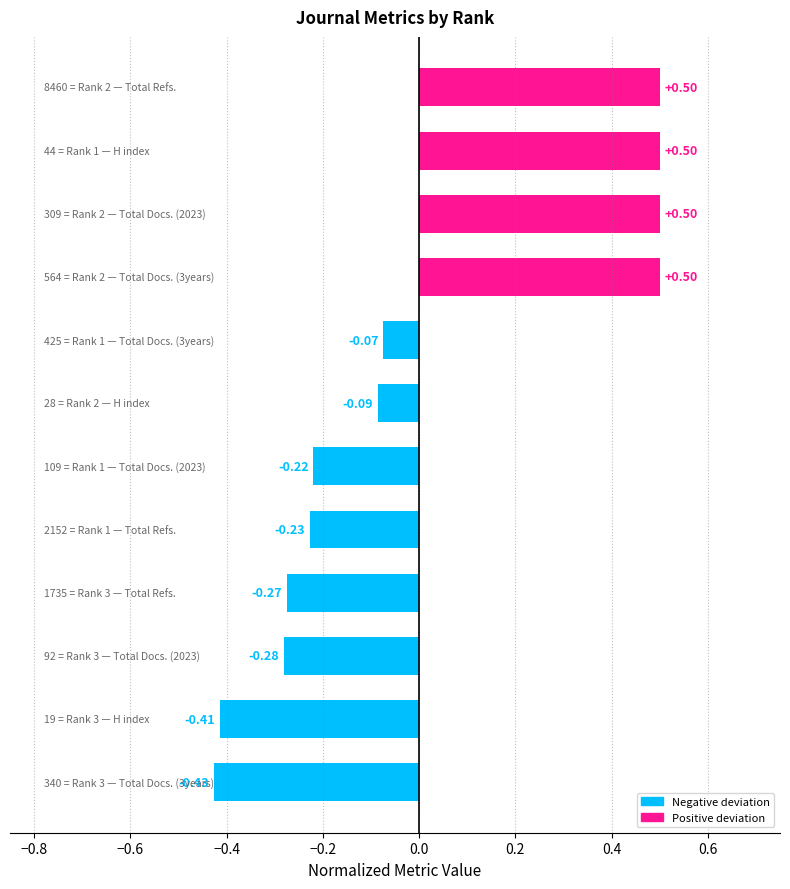

What is the maximum value shown in the chart?

0.5